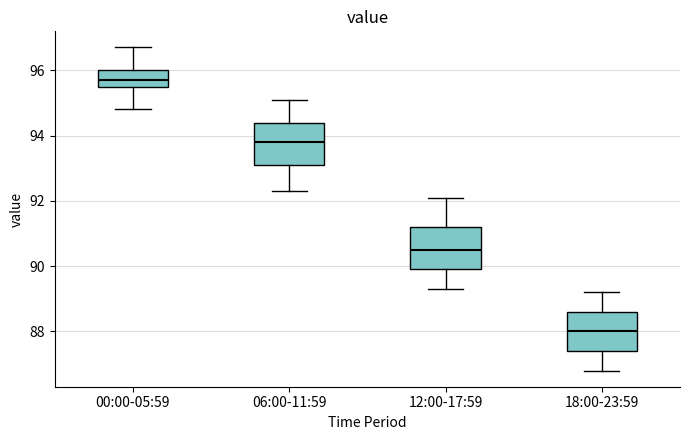

Which box's median line is the highest?

00:00-05:59